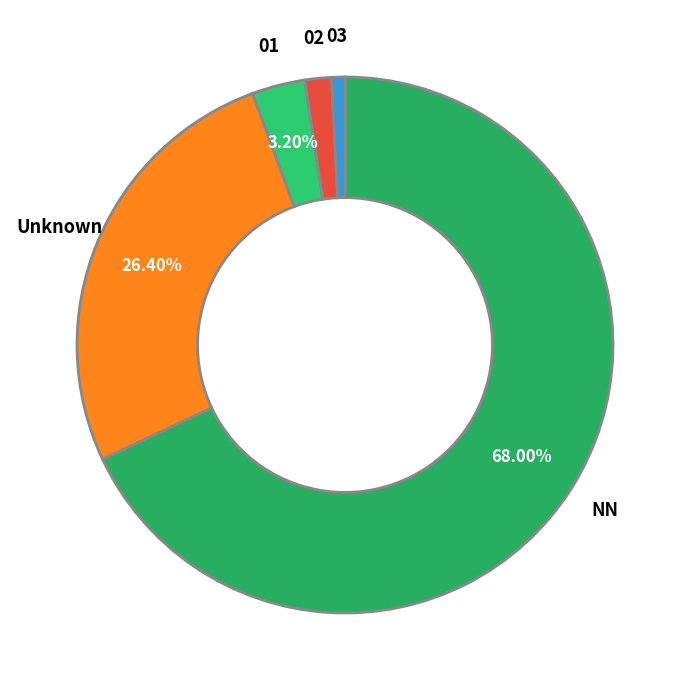

Approximately how many times larger is the value at 02 compared to 01?

0.5